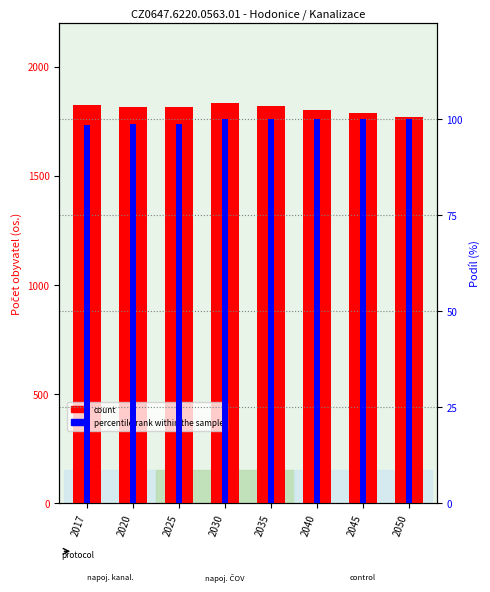

Reading right to left, extract all data points from this chart.

count: 2050=1769.0	2045=1786.0	2040=1802.0	2035=1818.0	2030=1831.0	2025=1815.0	2020=1815.0	2017=1825.0
percentile rank within the sample: 2050=100.0	2045=100.0	2040=100.0	2035=100.0	2030=100.0	2025=98.7	2020=98.6	2017=98.5